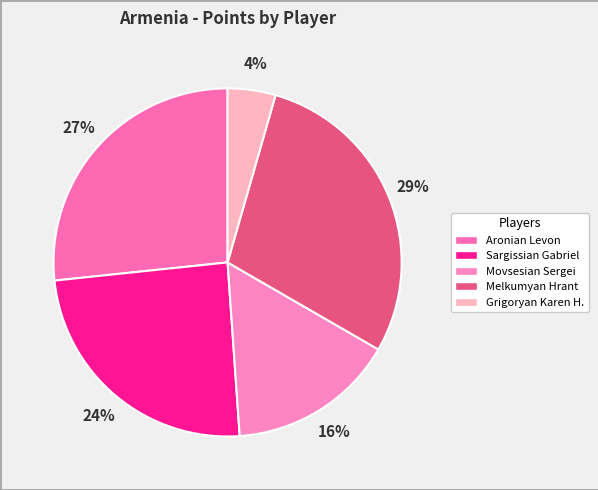

Rank the categories by value from highest to lowest.

Melkumyan Hrant, Aronian Levon, Sargissian Gabriel, Movsesian Sergei, Grigoryan Karen H.